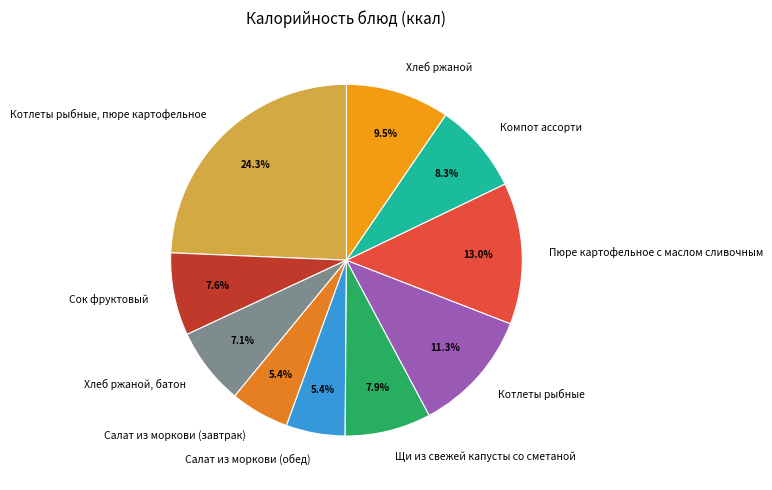

To the nearest percent, what percentage of the pie is Компот ассорти?

8%